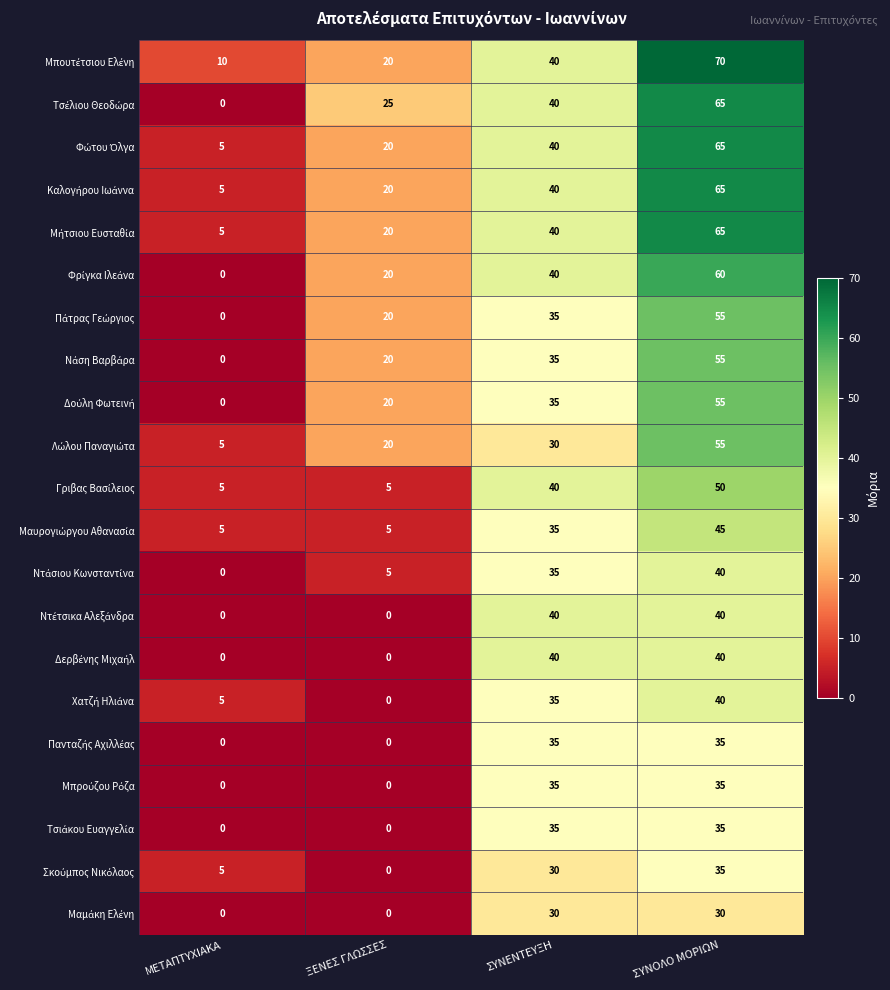

What is the difference between the highest and lowest values at ΜΕΤΑΠΤΥΧΙΑΚΑ?

10